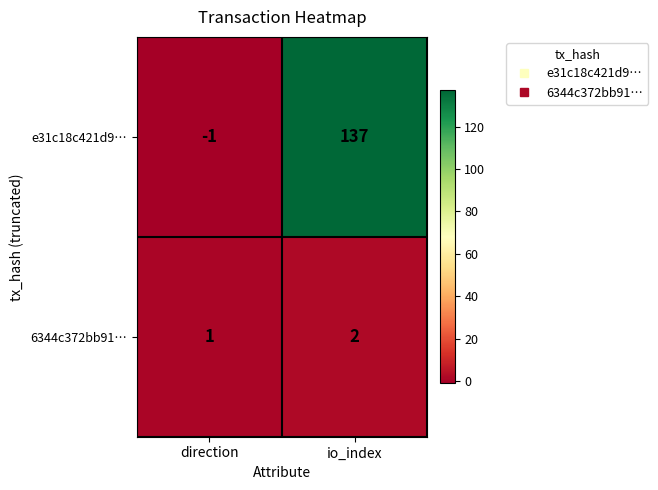

Is the value of 6344c372bb91… at io_index greater than the value of e31c18c421d9… at direction?

Yes